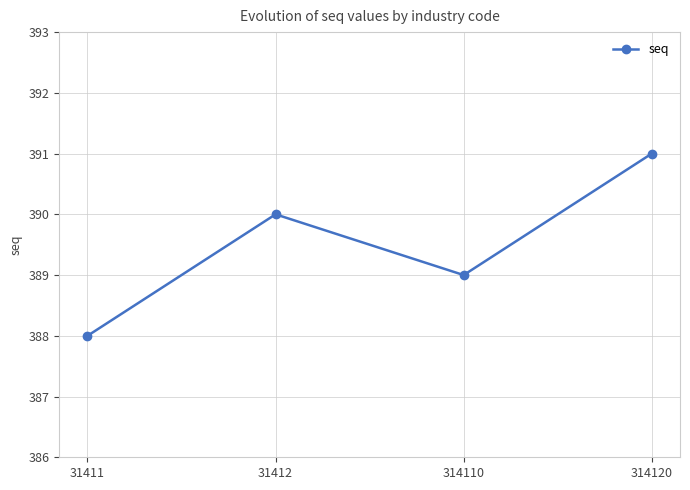

What is the value of the 4th point from the left?

391